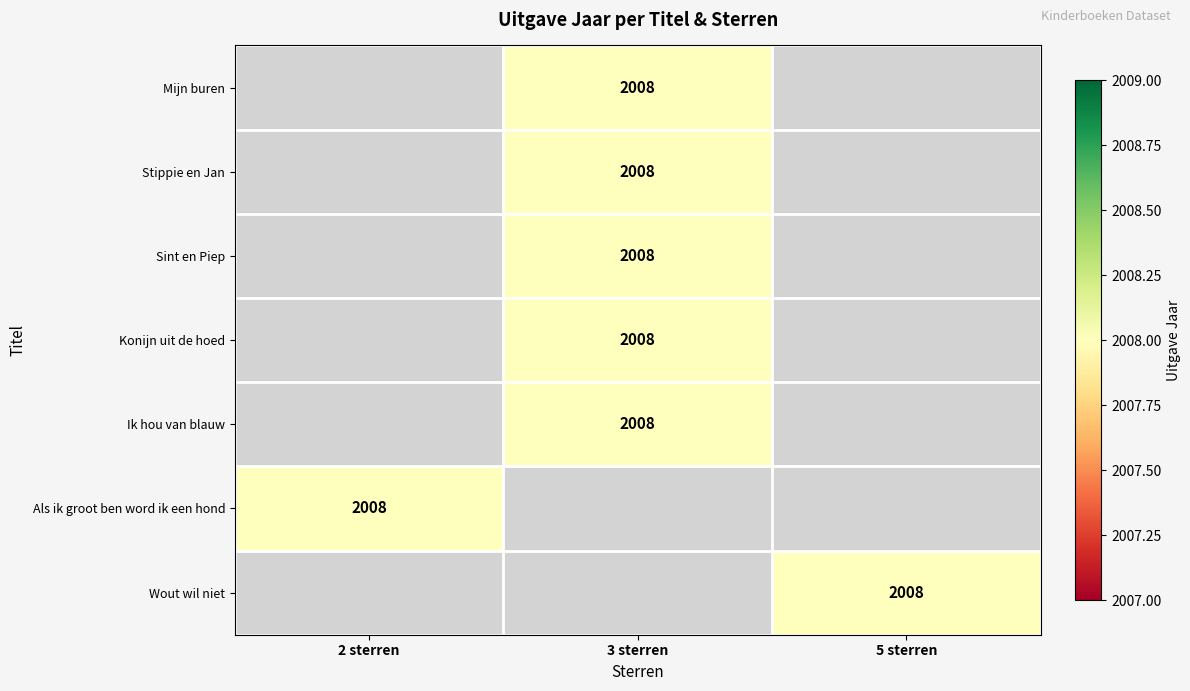

Which label corresponds to the smallest value in the chart?

2 sterren